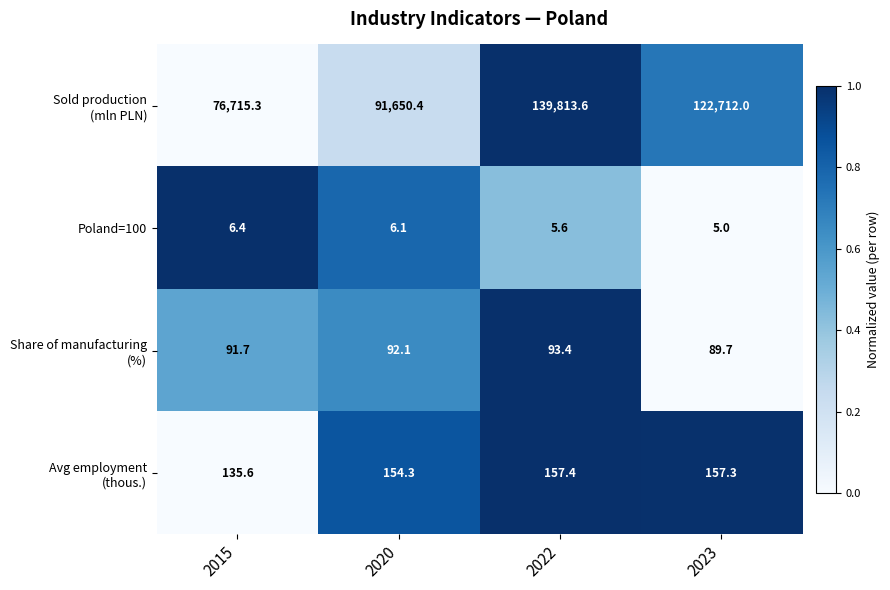

What is the difference between the Poland=100 values at 2023 and 2022?

0.6